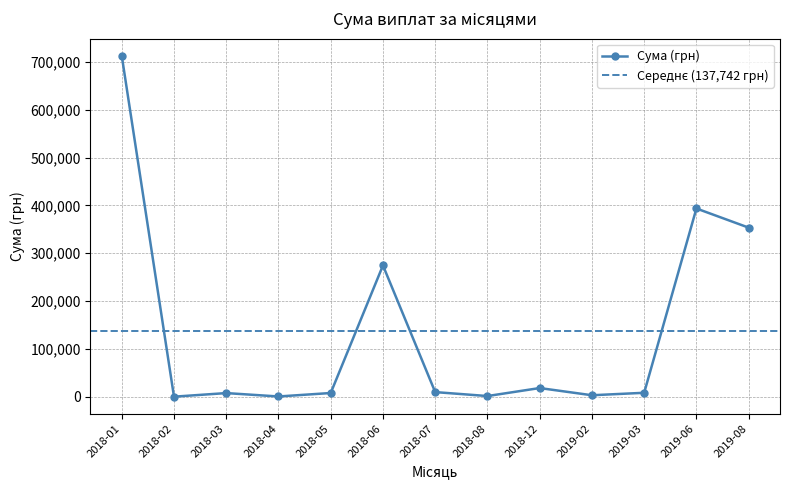

True or false: Сума (грн) has more than 0 interior local peaks.

True